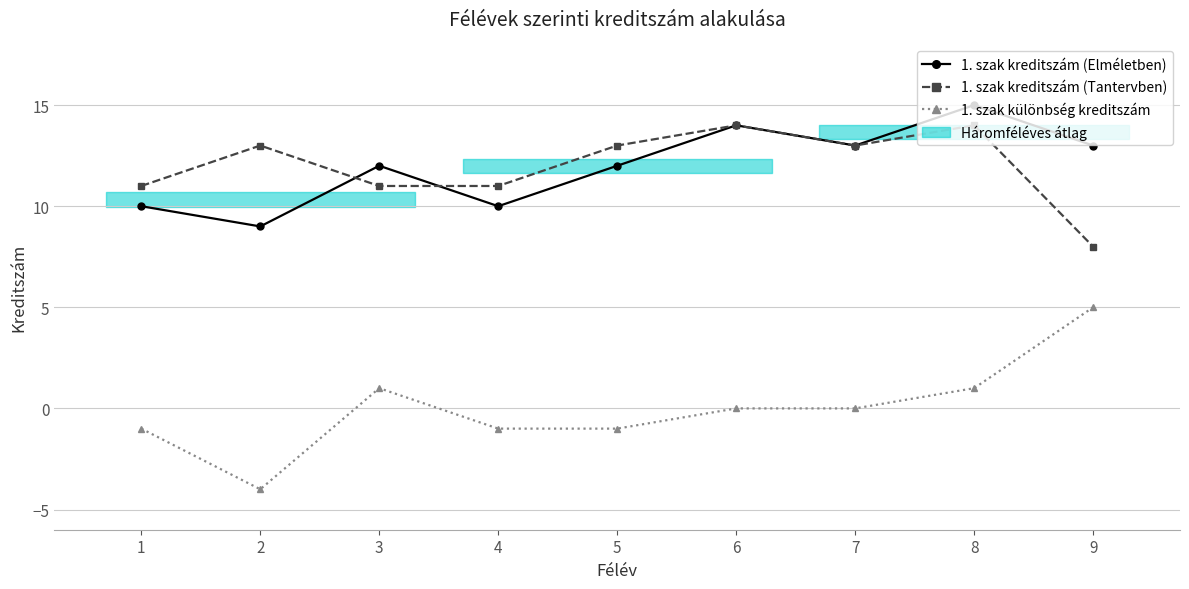

Between 2 and 5, which series saw the biggest shift?

1. szak kreditszám (Elméletben)